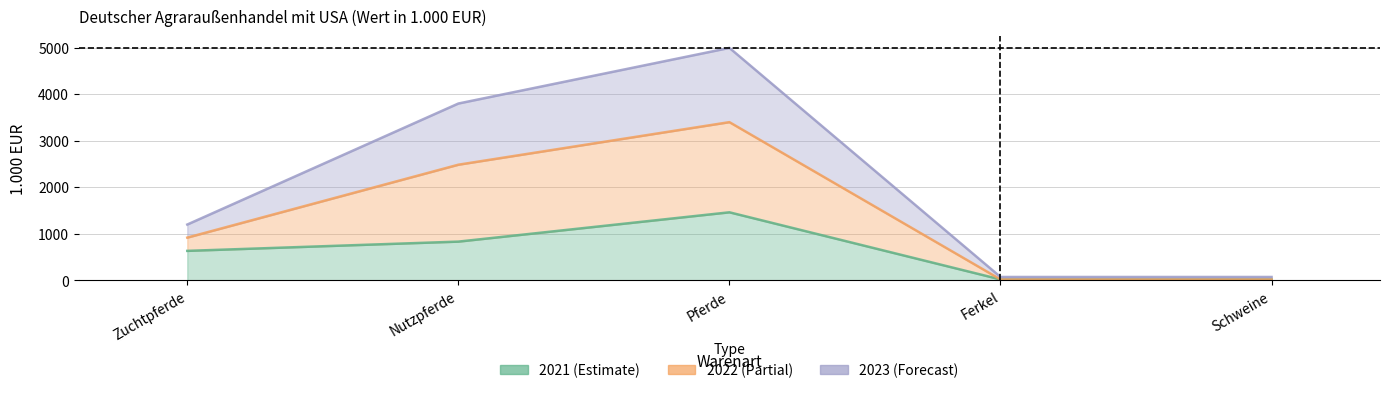

The value of 2022 at Nutzpferde is 3797. True or false?

True